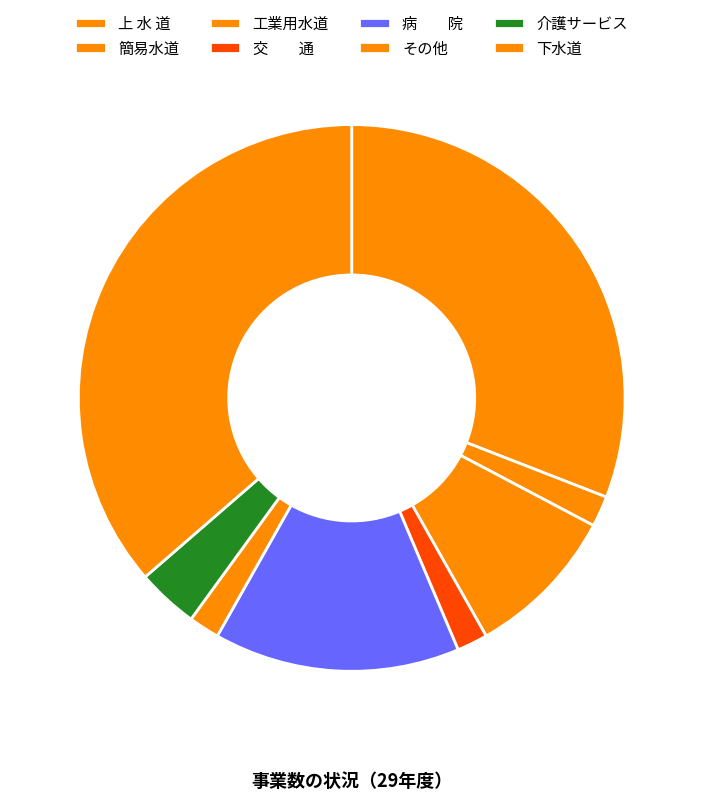

What is the smallest slice in the pie chart?

簡易水道